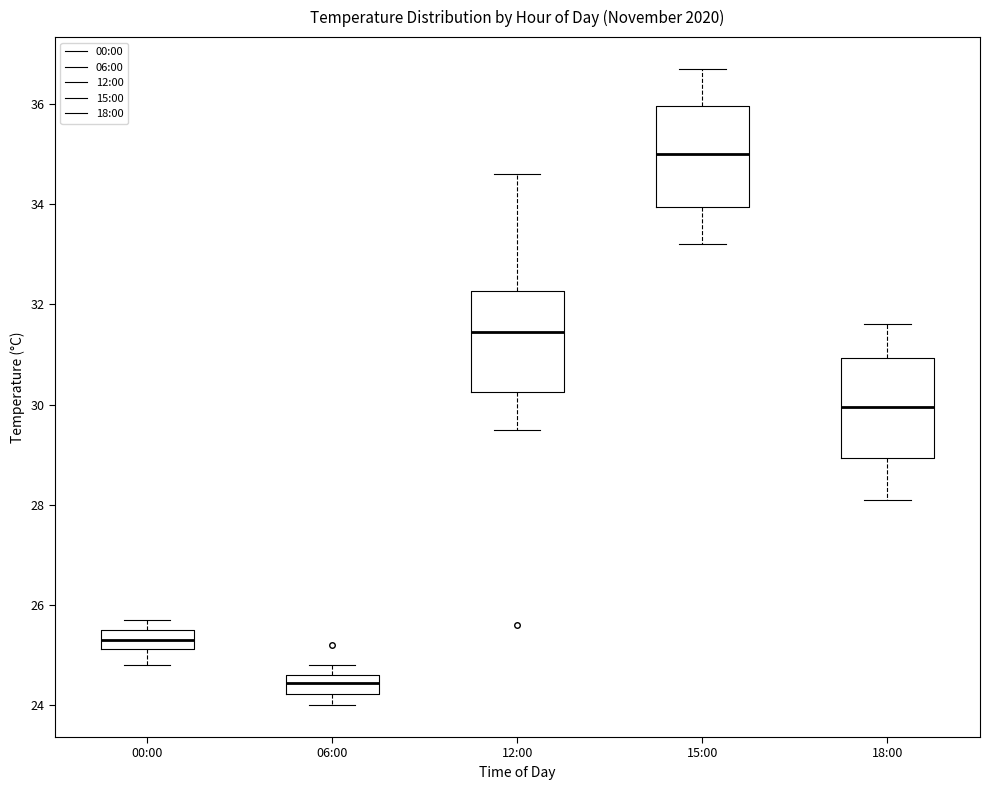

Reading left to right, read every box against the y-axis: the position of its median line, the range the box covers, and the ends of its whiskers. The values are not printed on the chart, so give them approximately, as read against the axis.

00:00: median 25.4, box 25.2 to 25.6, whiskers 24.8 to 25.8
06:00: median 24.4, box 24.2 to 24.6, whiskers 24.0 to 24.8
12:00: median 31.4, box 30.2 to 32.2, whiskers 29.6 to 34.6
15:00: median 35.0, box 34.0 to 36.0, whiskers 33.2 to 36.8
18:00: median 30.0, box 29.0 to 31.0, whiskers 28.2 to 31.6